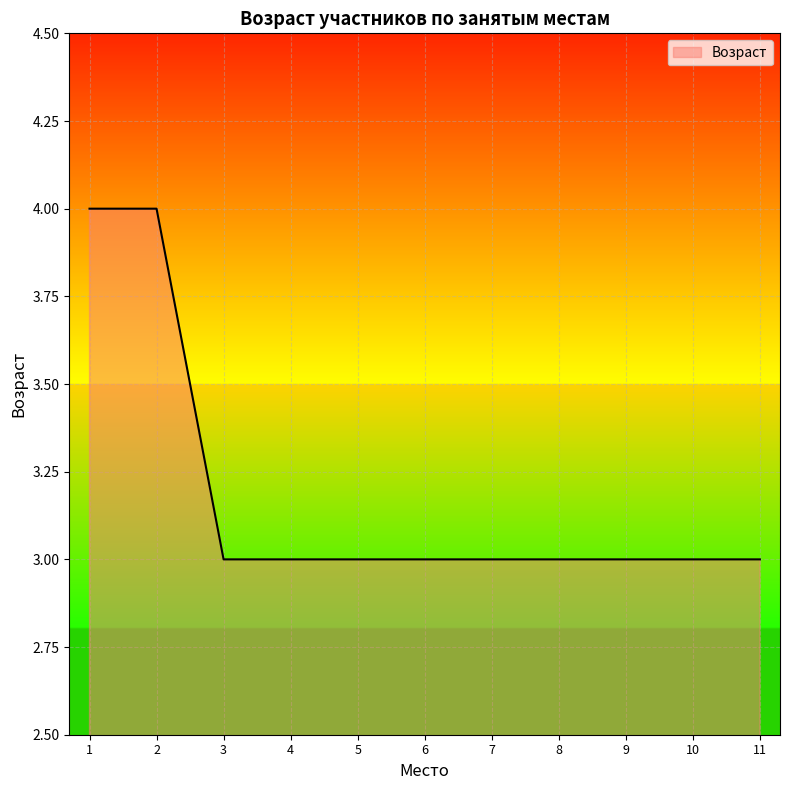

Approximately how many times larger is the value at 2 compared to 9?

1.3